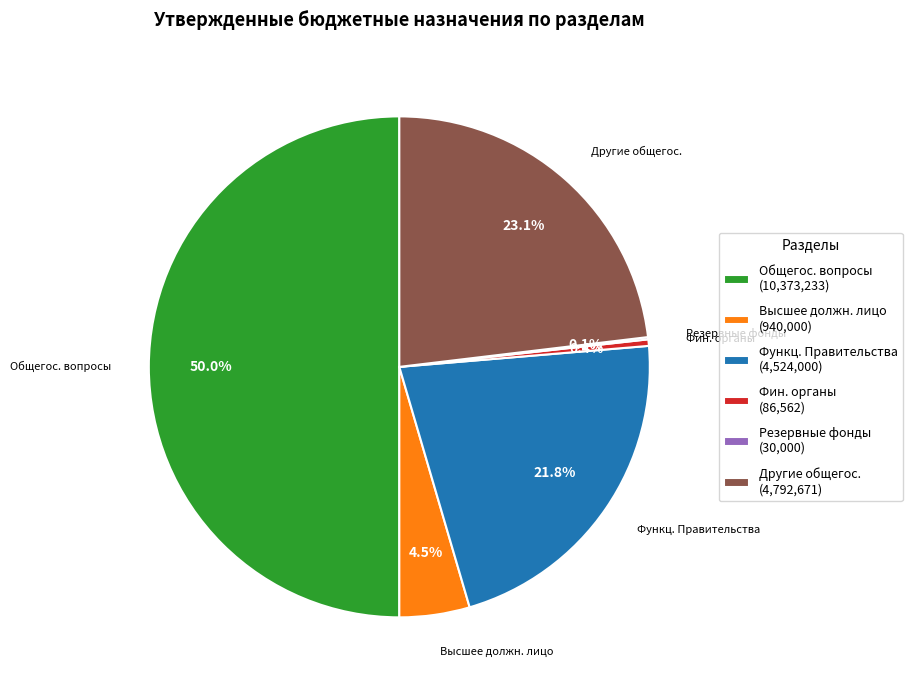

Which slice is the largest?

Общегос. вопросы (10,373,233)